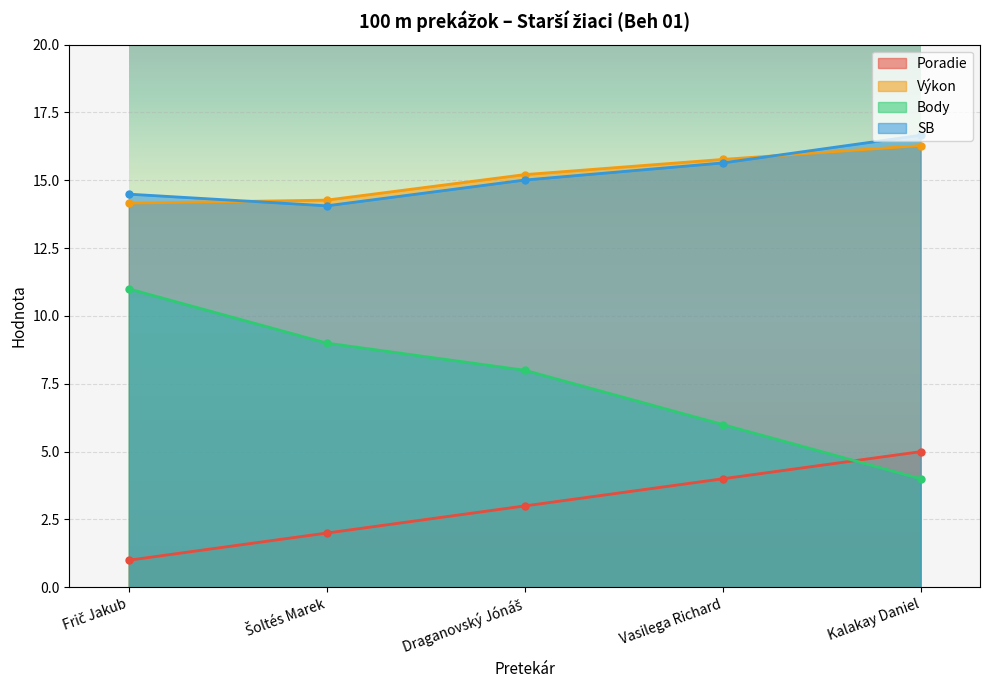

Between Draganovský Jónáš and Kalakay Daniel, which series saw the biggest shift?

Body